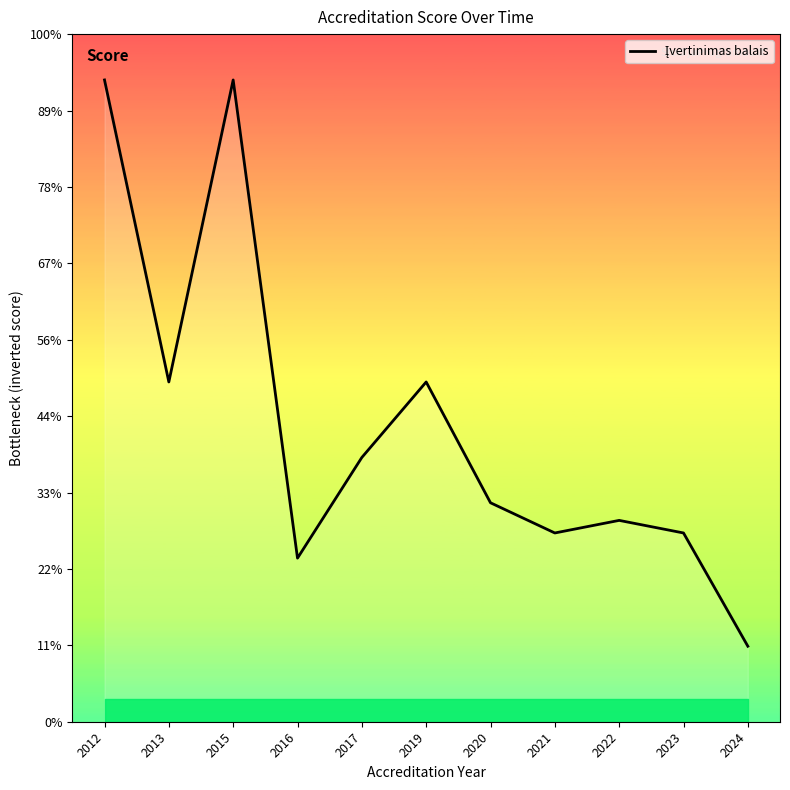

True or false: the data has more than 1 interior local peaks.

True